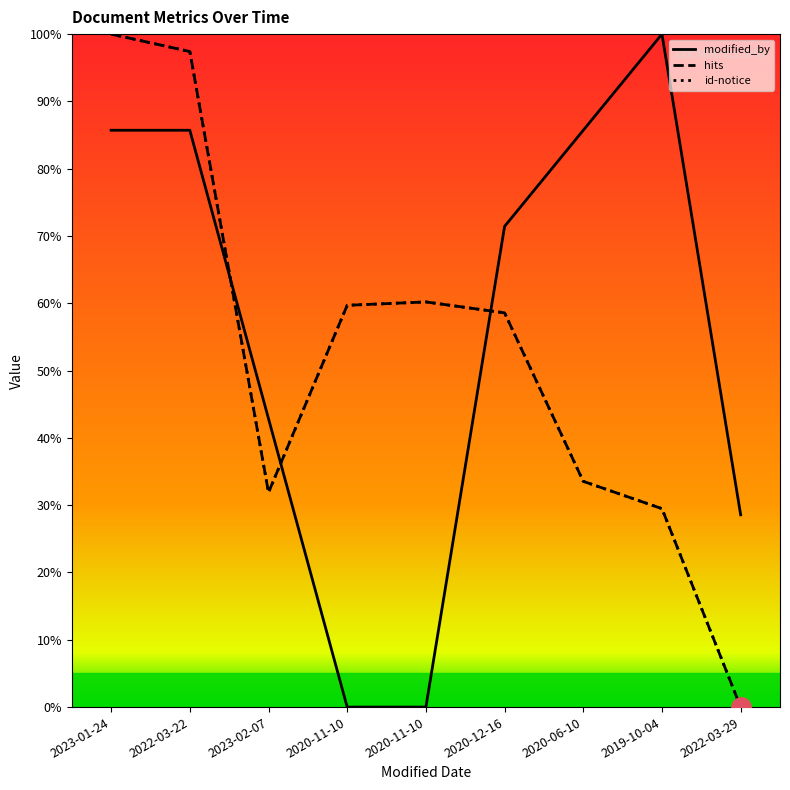

At which label does hits reach its minimum?

2022-03-29